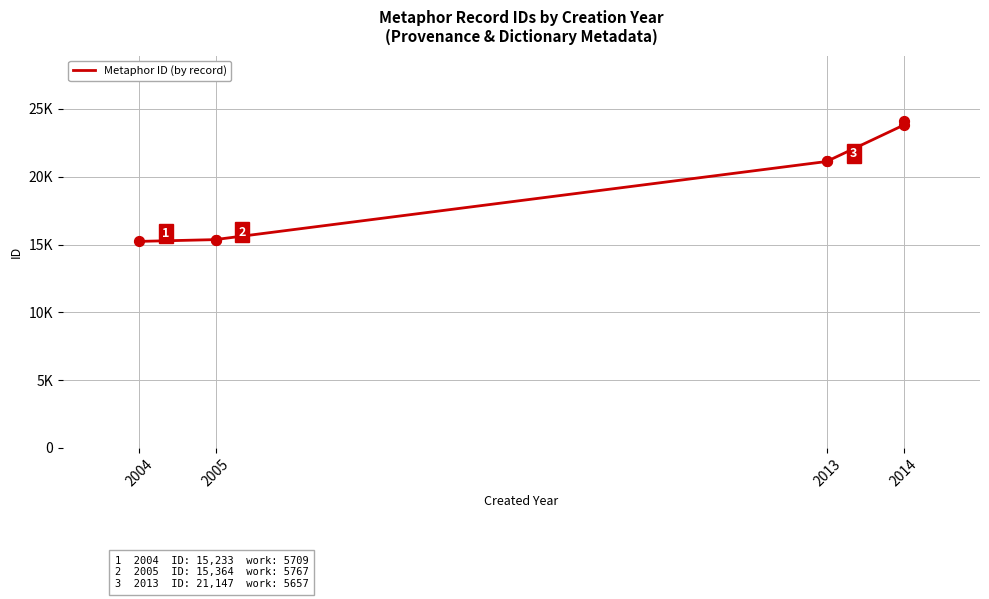

What is the change in value from 2004 to 2014?

+8574